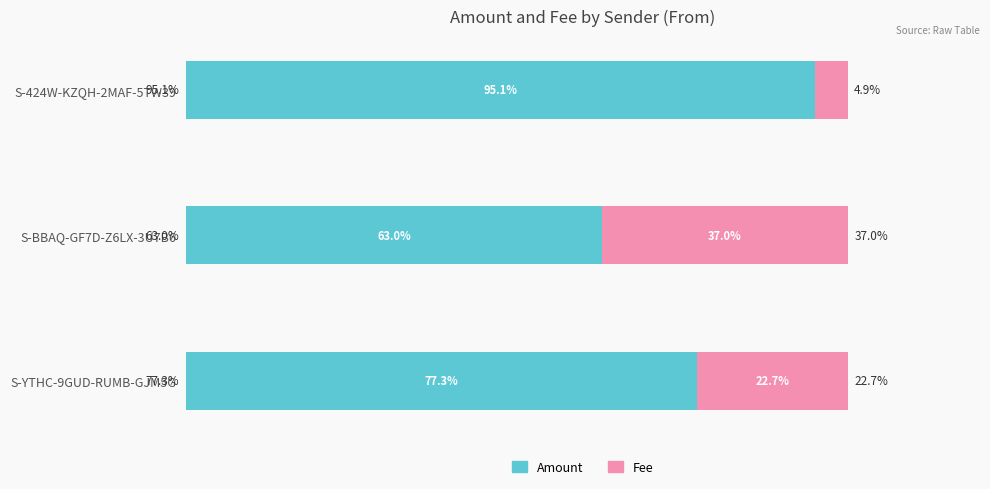

Rank the categories by Amount value from highest to lowest.

S-424W-KZQH-2MAF-5TW39, S-YTHC-9GUD-RUMB-GJM5G, S-BBAQ-GF7D-Z6LX-3U7B6